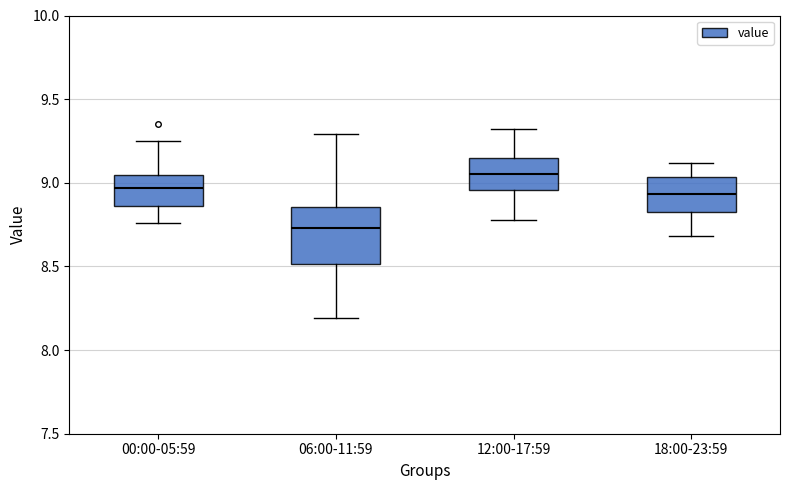

Which box is the tallest, from its lower edge to its upper edge?

06:00-11:59